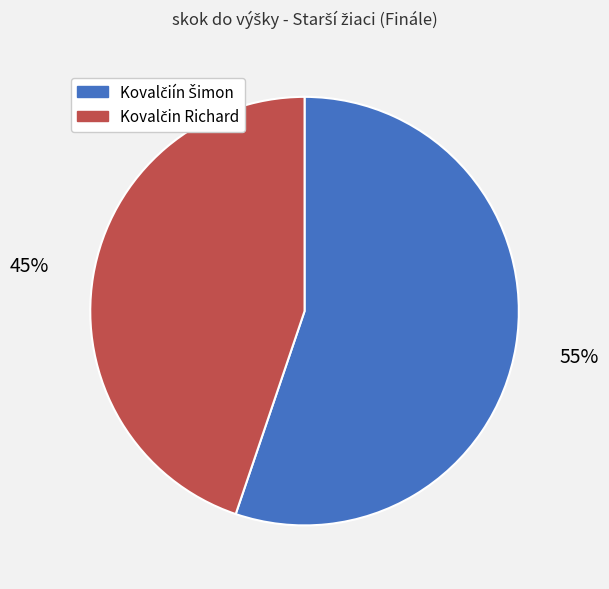

To the nearest percent, what is the difference between the largest and smallest slice percentages?

10%